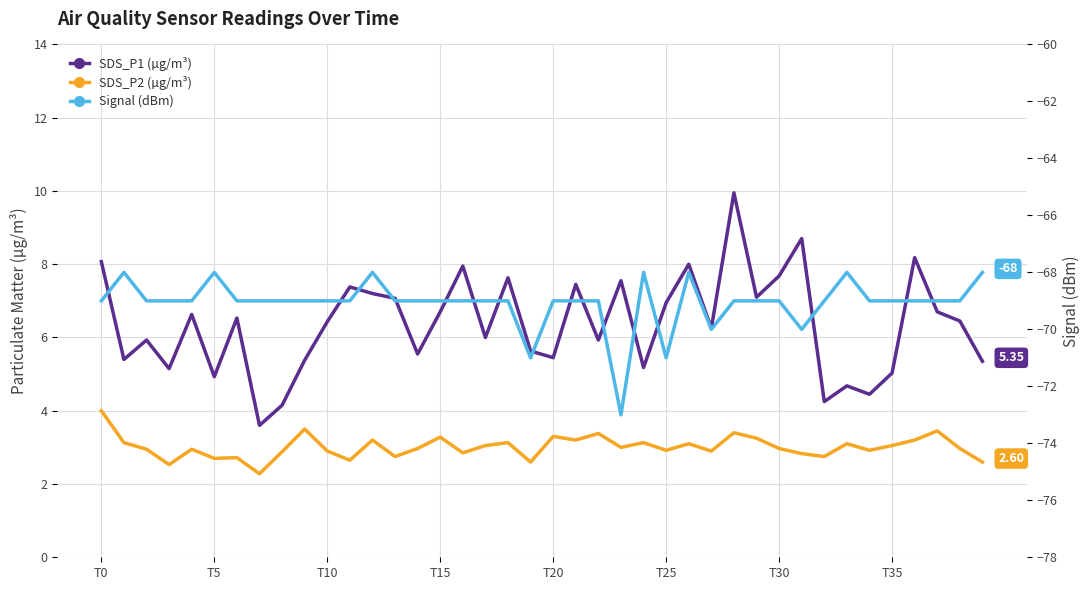

What is the label of the 10th point from the left?

9